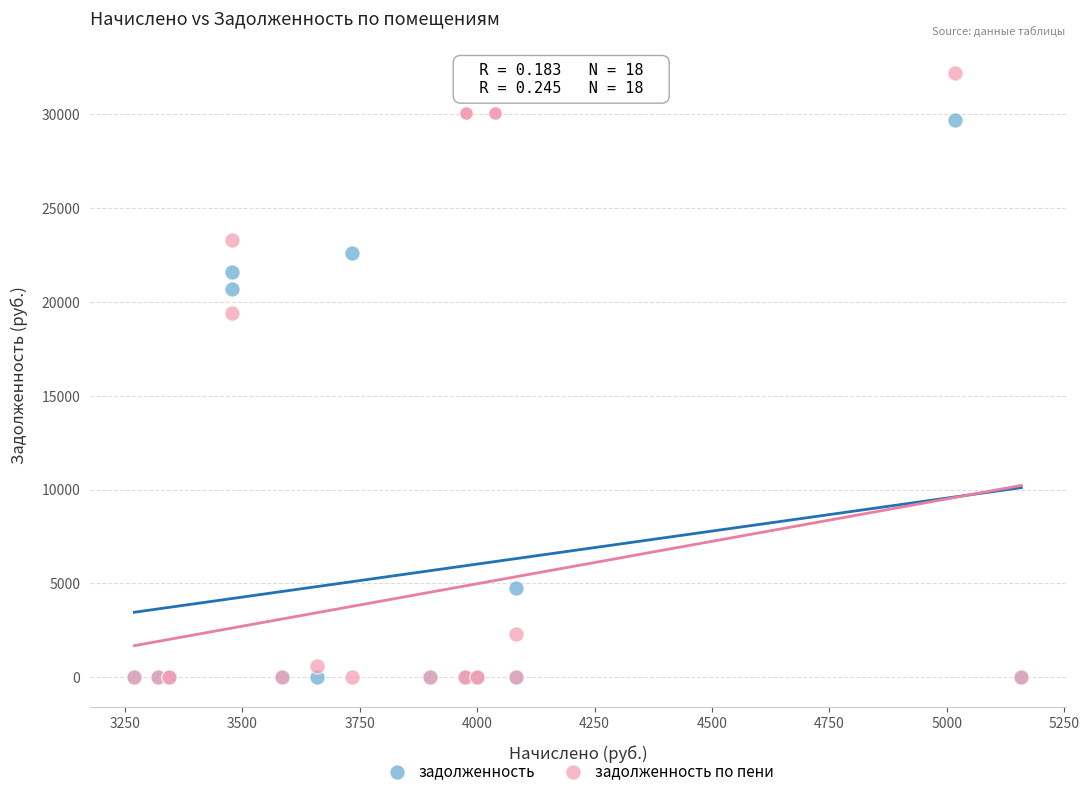

In the задолженность по пени series, what Y value is closest to 16095?

19423.2